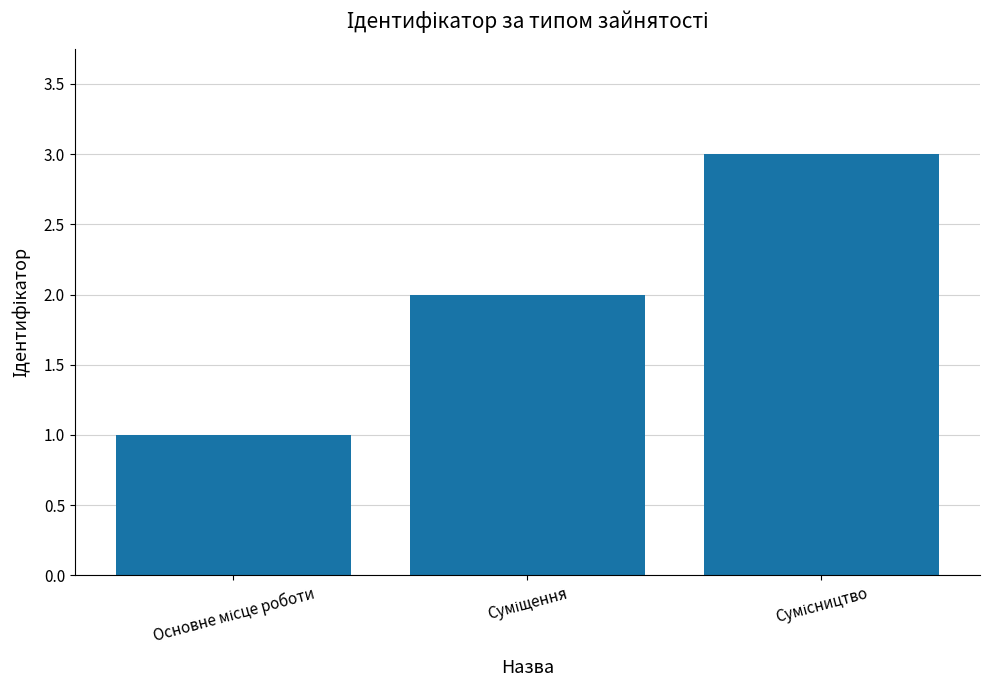

What is the sum of all values?

6